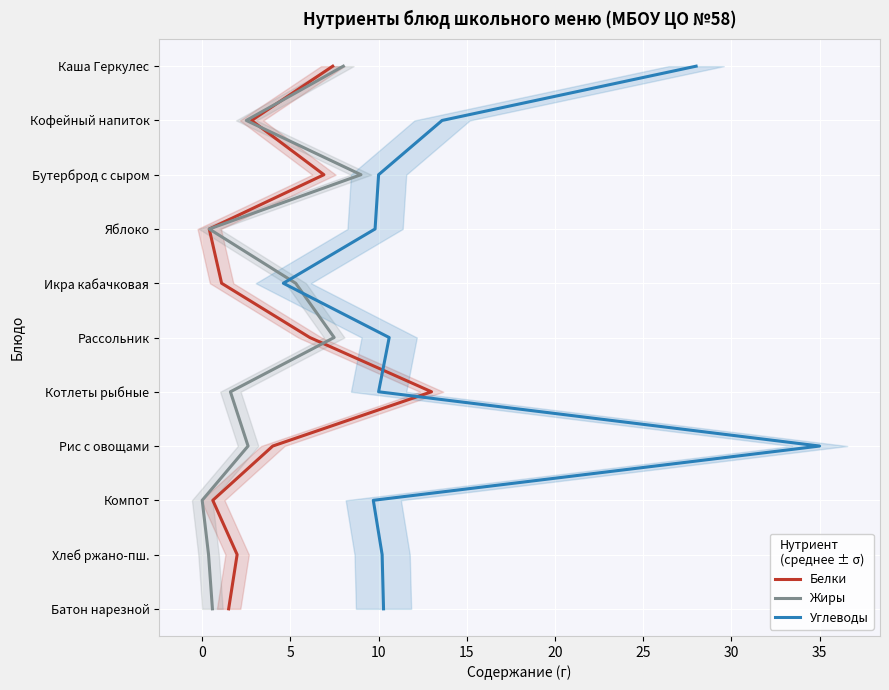

Between 20 and 25, which is larger?

25